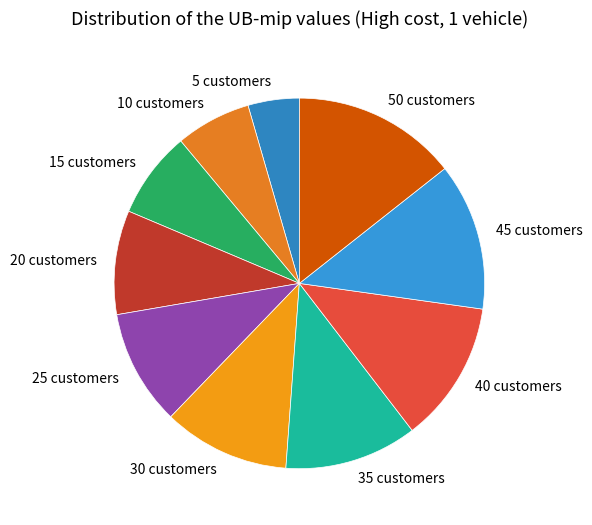

Between 5 customers and 50 customers, which is larger?

50 customers